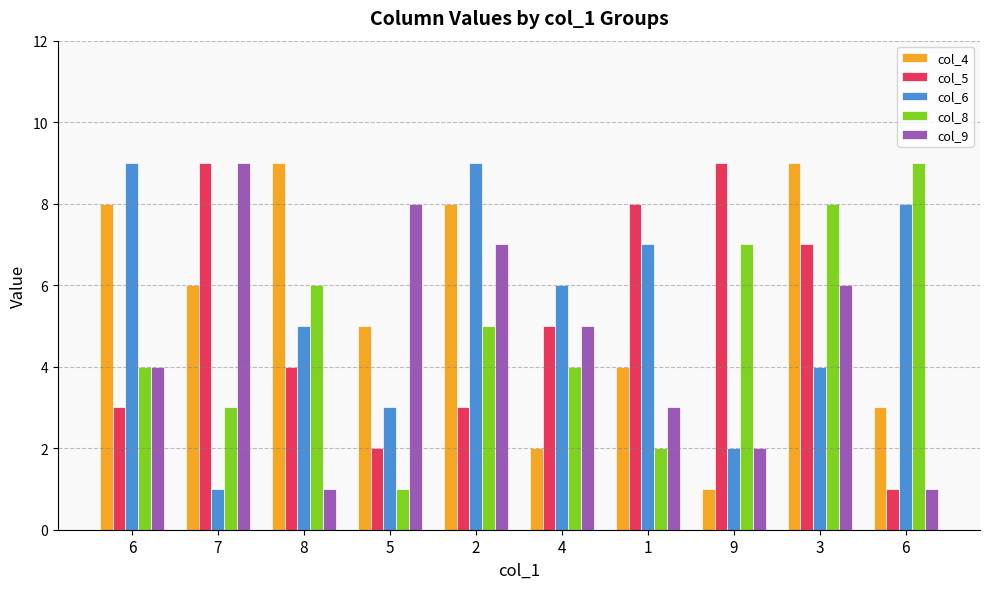

Count the number of data series in this chart.

5